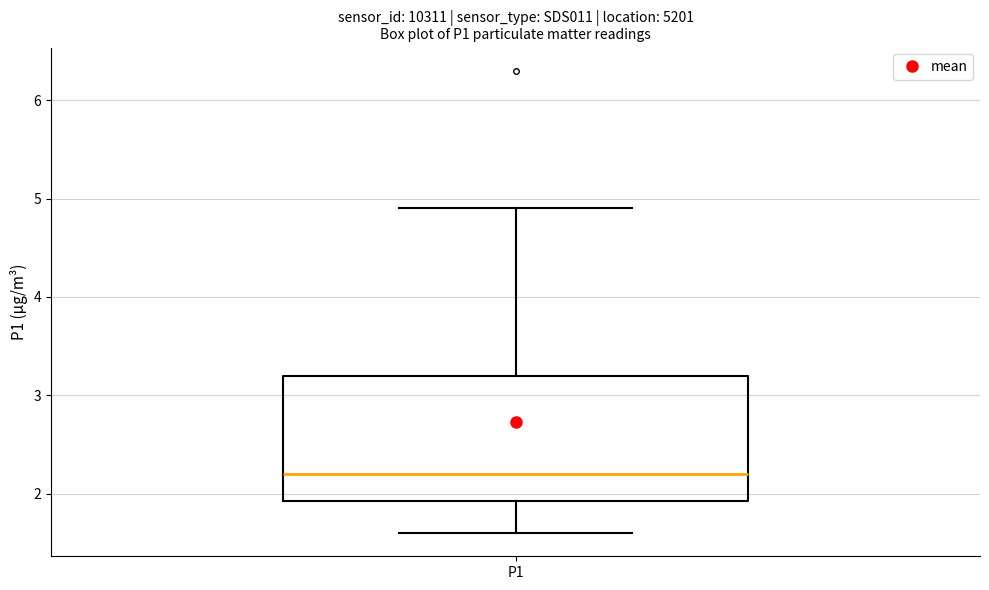

Transcribe this box plot: give where the median line is, the range the box spans, and where the two whiskers end, as read against the y-axis. The values are not printed on the chart, so give them approximately, as read against the axis.

median 2.2, box 1.9 to 3.2, whiskers 1.6 to 4.9